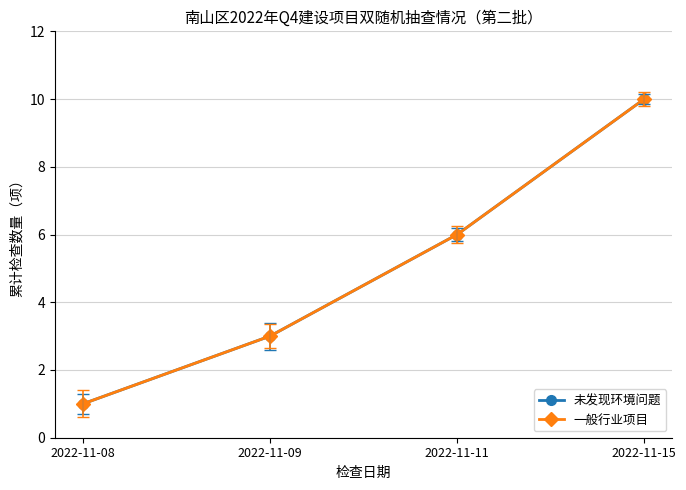

Rank the categories by 未发现环境问题 value from highest to lowest.

2022-11-15, 2022-11-11, 2022-11-09, 2022-11-08